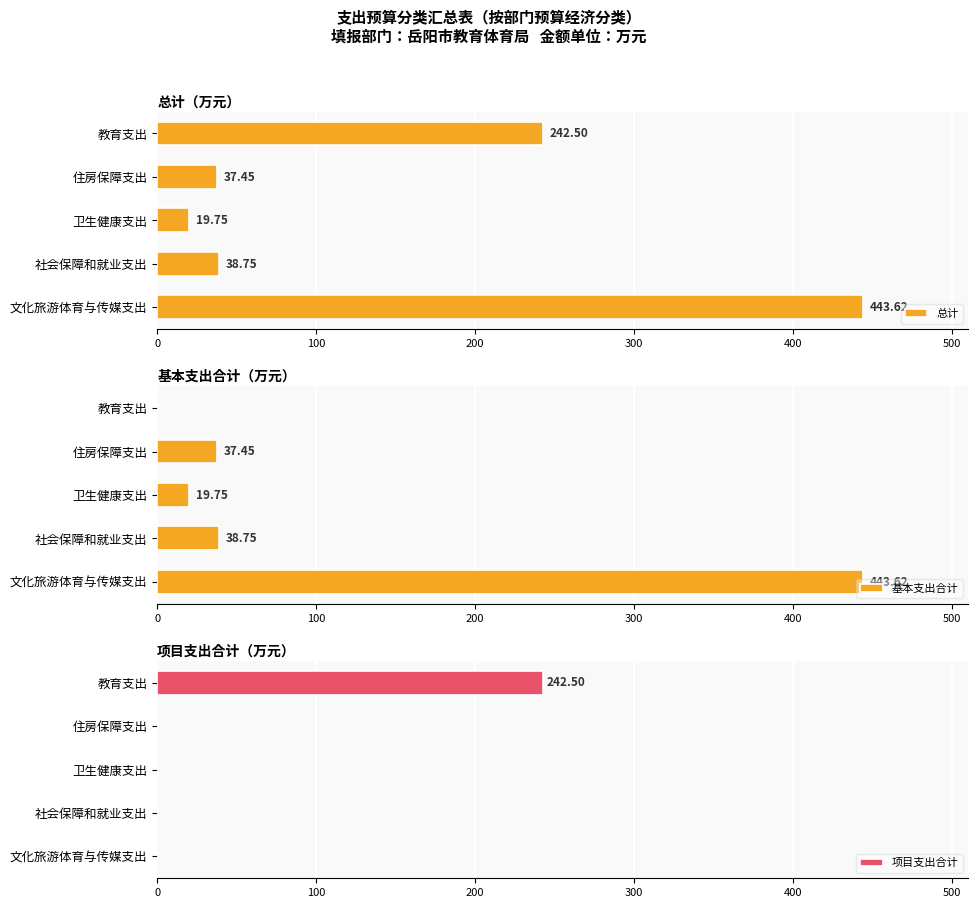

What are all the series names shown in the legend?

总计, 基本支出合计, 项目支出合计